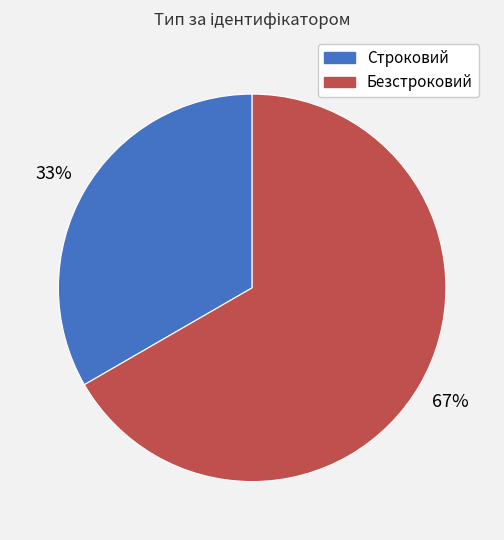

Which slice represents more than half of the pie?

Безстроковий